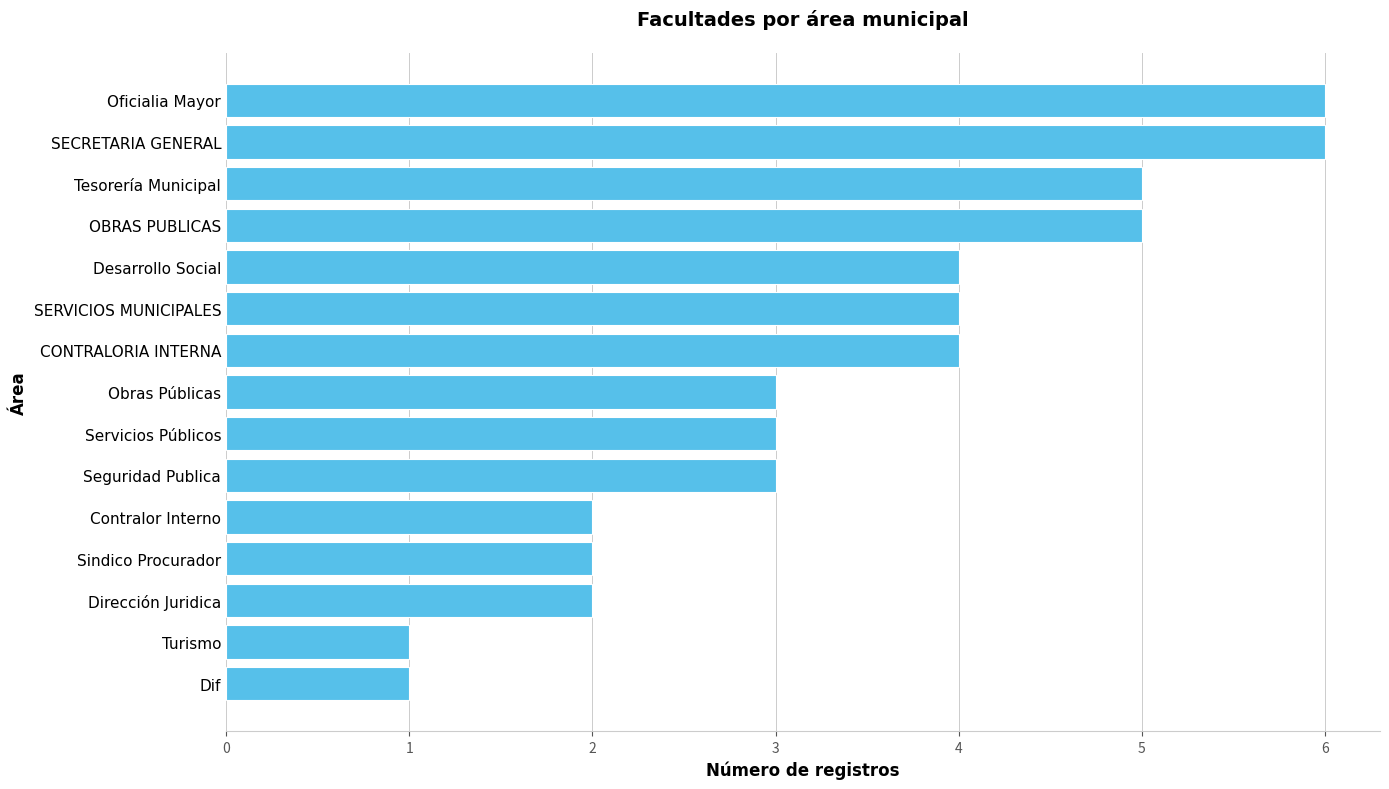

What is the change in value from Servicios Públicos to Desarrollo Social?

+1